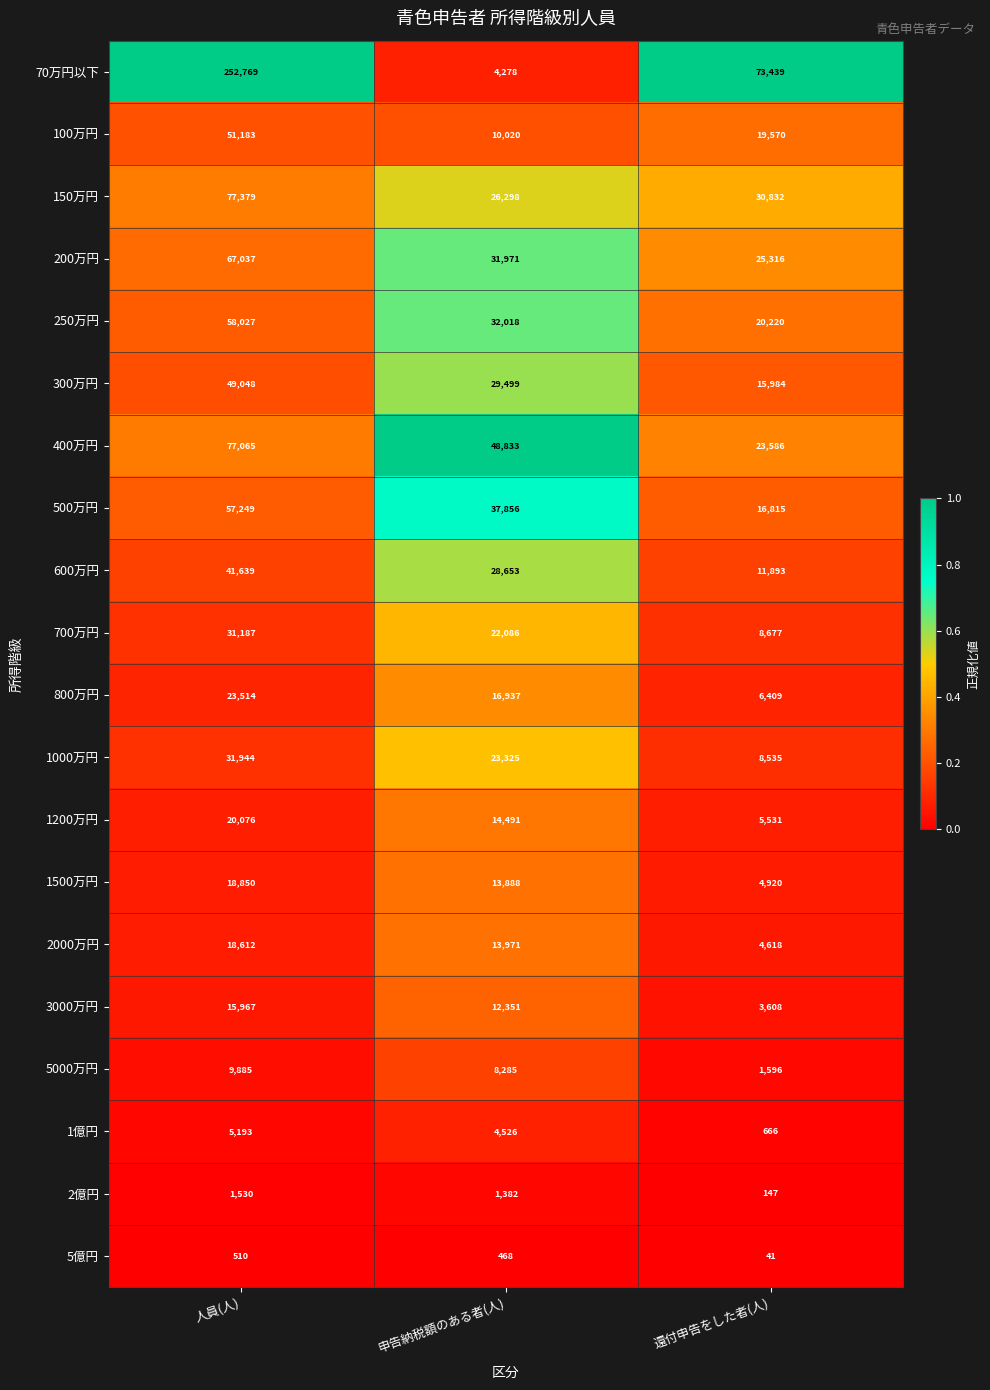

Where is 3000万円 nearest to the value 9787?

申告納税額のある者(人)